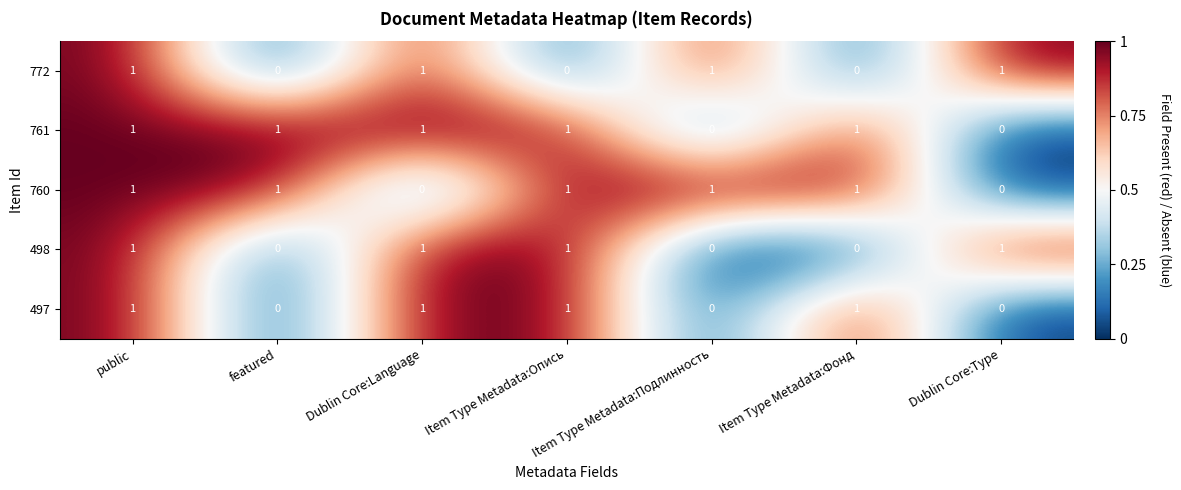

What is the sum of all 497 values?

4